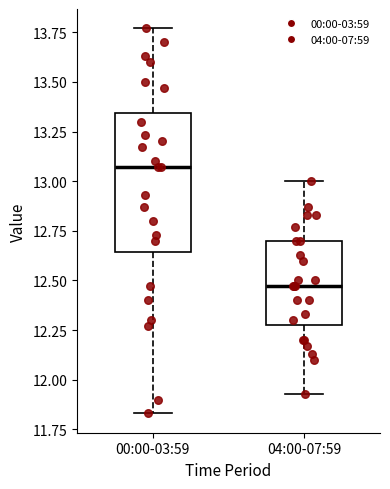

Reading left to right, transcribe this box plot: for each box, give where its median line is, the range the box spans, and where its two whiskers end, as read against the y-axis. The values are not printed on the chart, so give them approximately, as read against the axis.

00:00-03:59: median 13.05, box 12.65 to 13.35, whiskers 11.85 to 13.75
04:00-07:59: median 12.45, box 12.30 to 12.70, whiskers 11.95 to 13.00